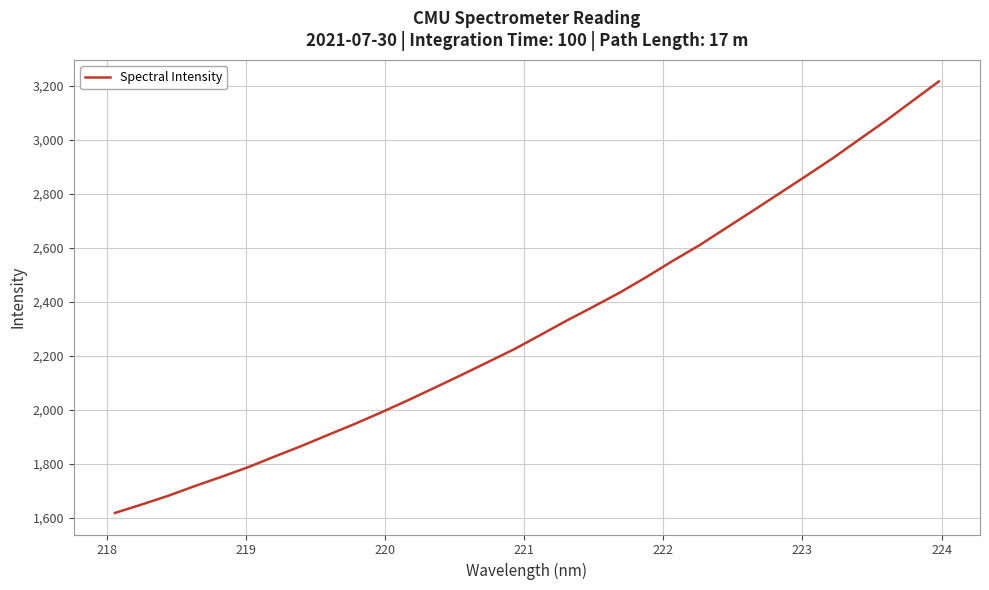

Does the chart display data point markers on the line(s)?

No